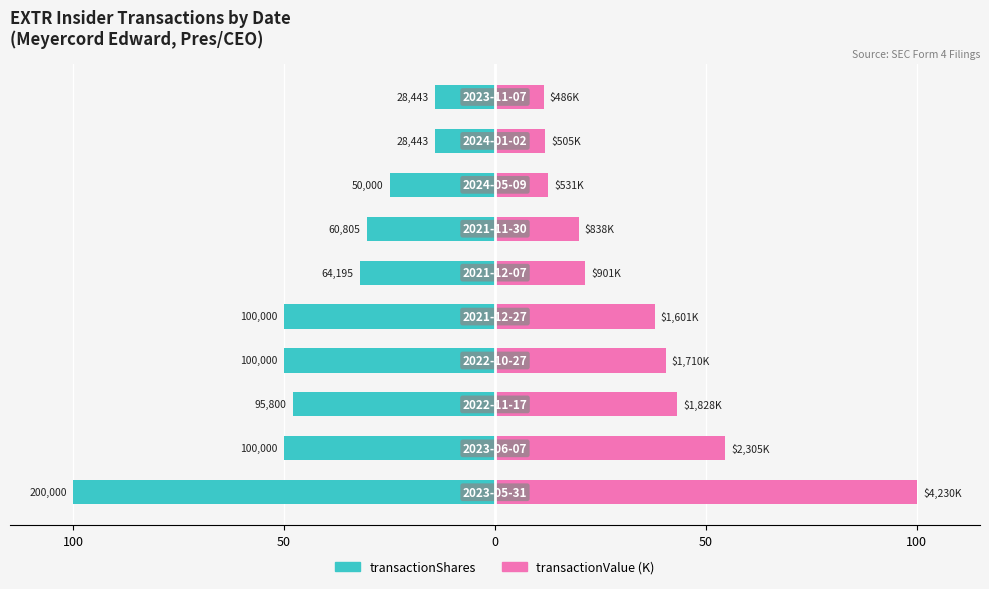

How many data points in transactionValue (K) are above 37?

5